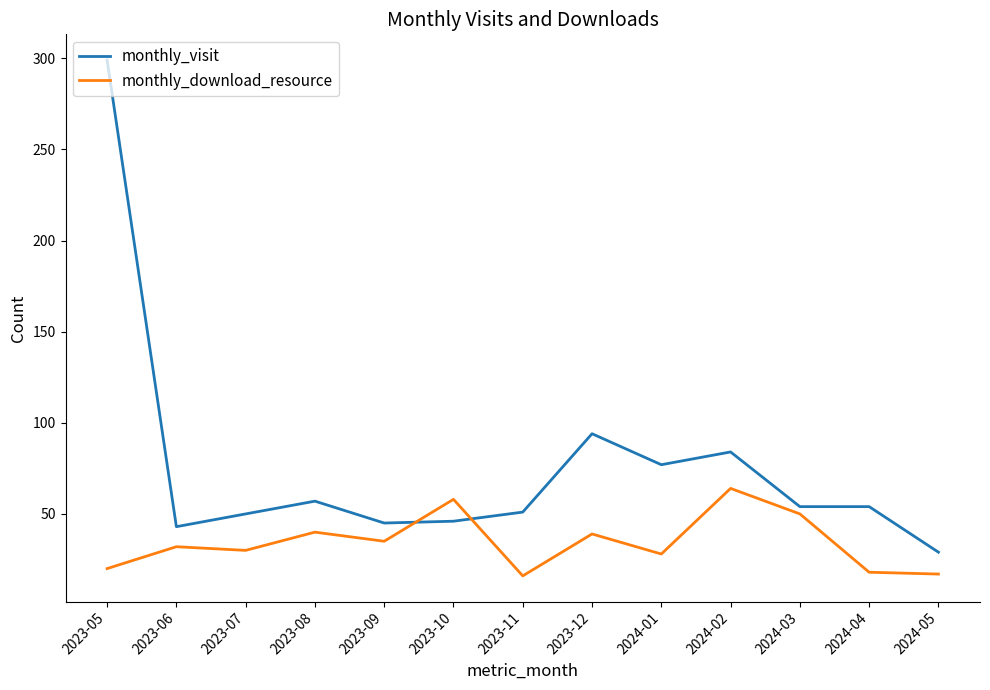

What is the lowest value of the monthly_download_resource series?

16